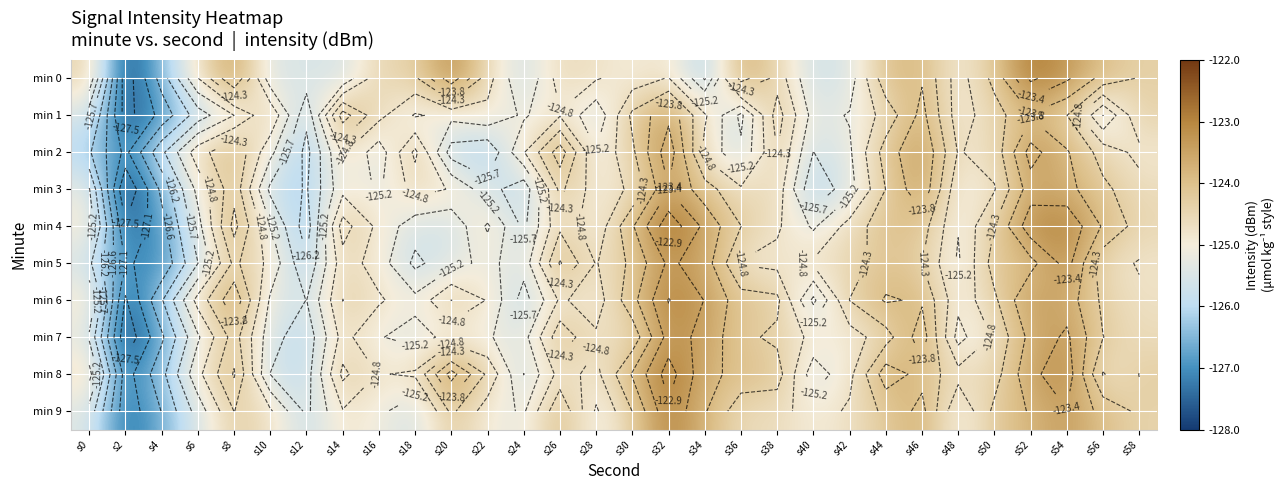

At which category is the sum across all series the highest?

s32